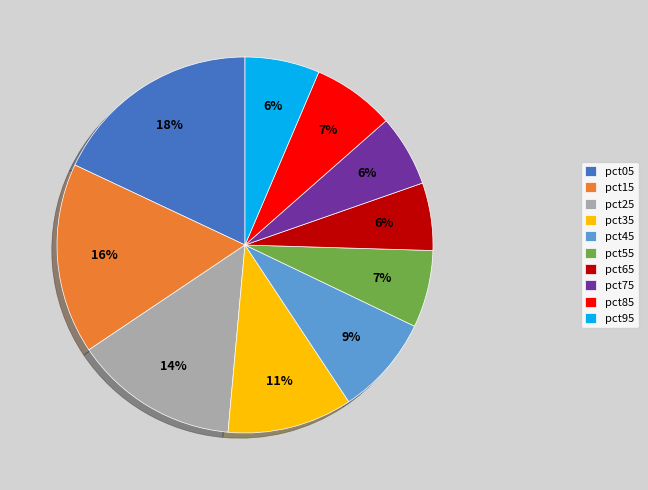

True or false: pct85 accounts for 21% of the total.

False